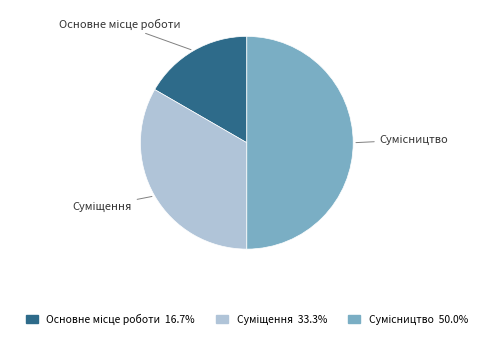

To the nearest percent, what percentage of the pie is Основне місце роботи?

17%